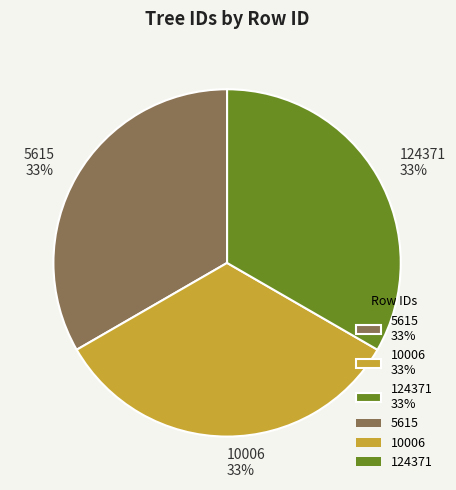

What percentage is the 5615 slice, to the nearest percent?

33%